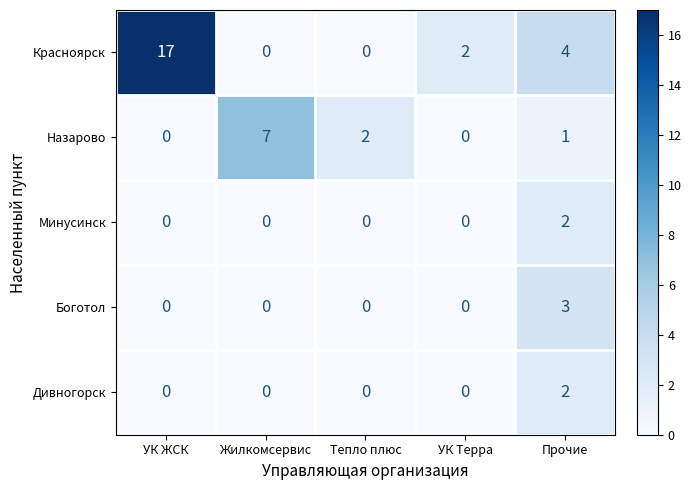

What is the approximate value of Назарово at Жилкомсервис?

7